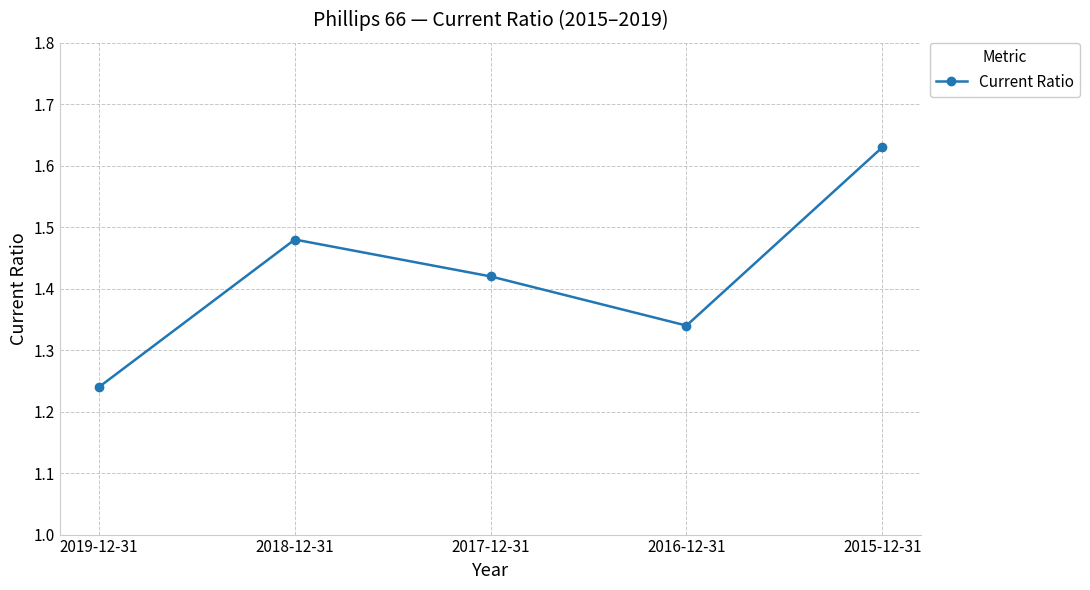

Between 2017-12-31 and 2019-12-31, which is larger?

2017-12-31